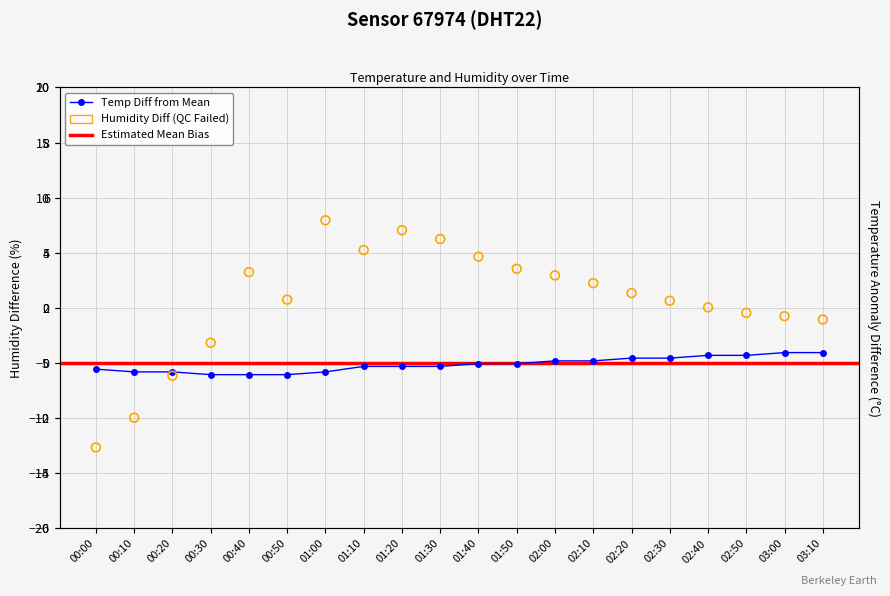

At which category is the sum across all series the highest?

01:00